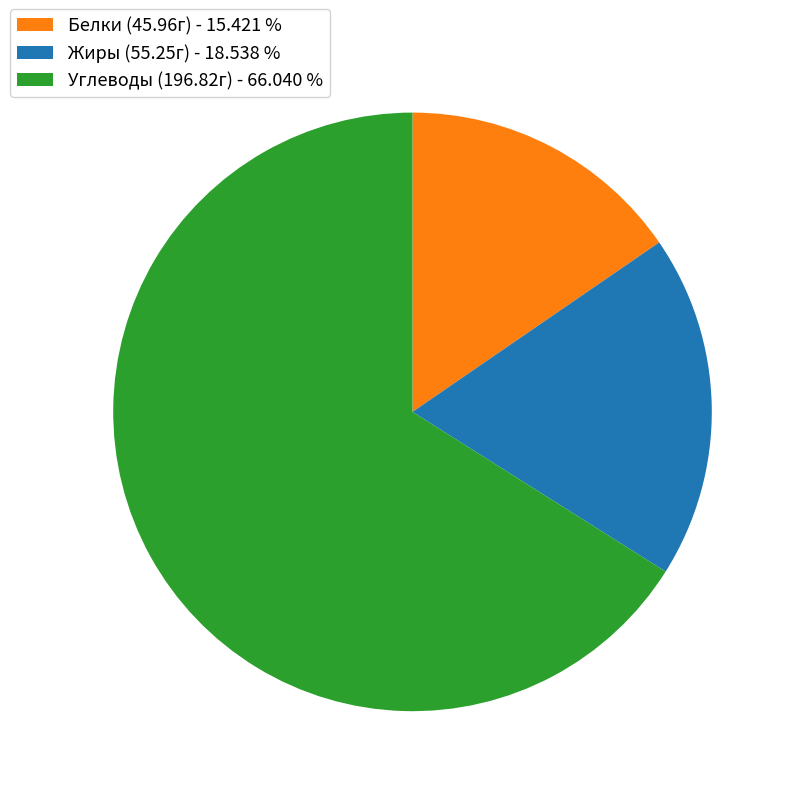

What is the smallest slice in the pie chart?

Белки (45.96г) - 15.421 %